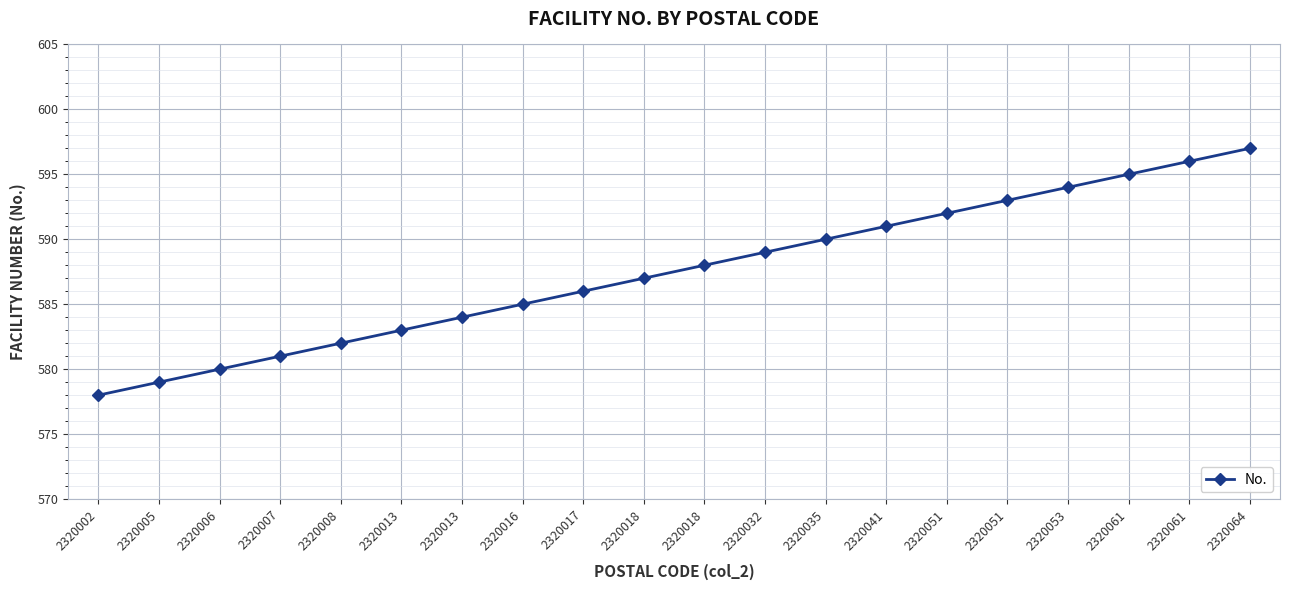

What is the difference between the values at 2320041 and 2320008?

9